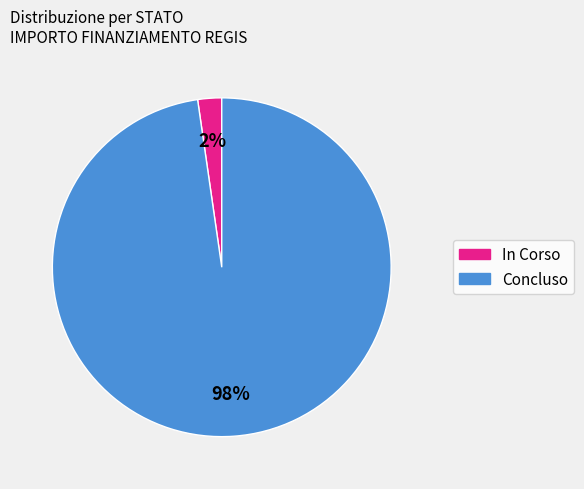

Does Concluso represent more than half of the total?

Yes